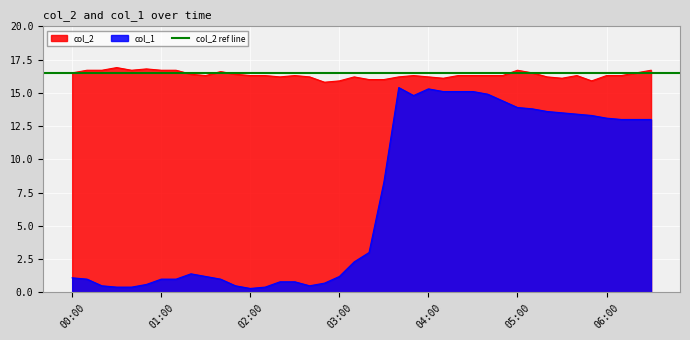

True or false: col_2 and col_1 cross at least once.

False